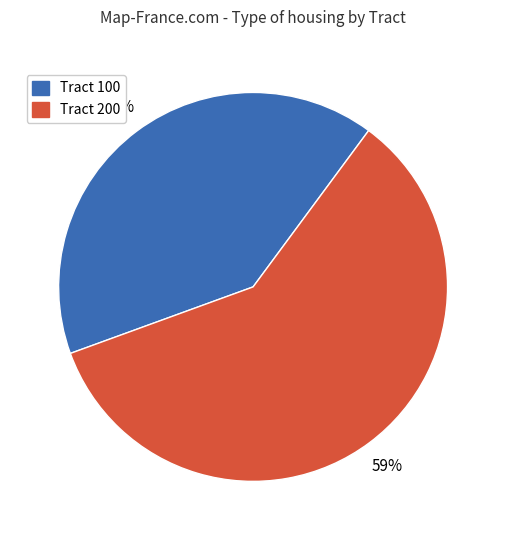

To the nearest percent, what is the average slice percentage?

50%